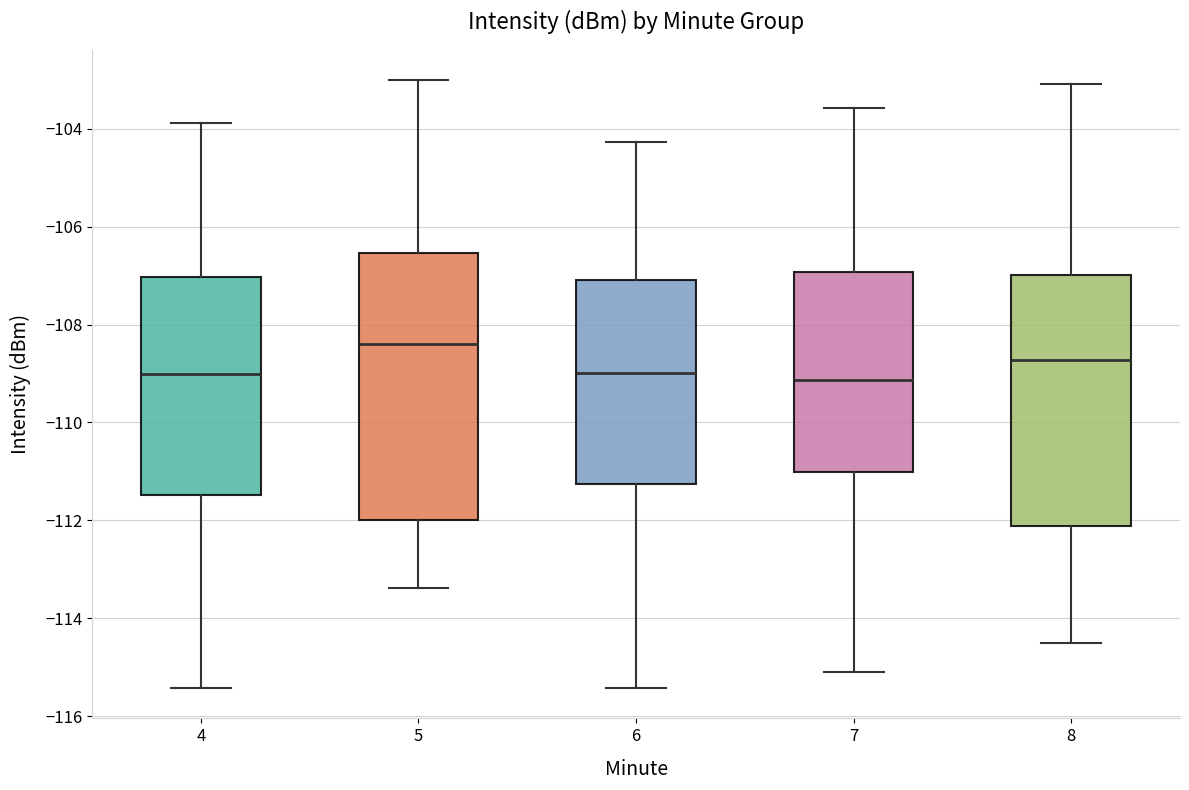

Reading left to right, read every box against the y-axis: the position of its median line, the range the box covers, and the ends of its whiskers. The values are not printed on the chart, so give them approximately, as read against the axis.

4: median -109.0, box -111.4 to -107.0, whiskers -115.4 to -103.8
5: median -108.4, box -112.0 to -106.6, whiskers -113.4 to -103.0
6: median -109.0, box -111.2 to -107.0, whiskers -115.4 to -104.2
7: median -109.2, box -111.0 to -107.0, whiskers -115.0 to -103.6
8: median -108.8, box -112.2 to -107.0, whiskers -114.4 to -103.0